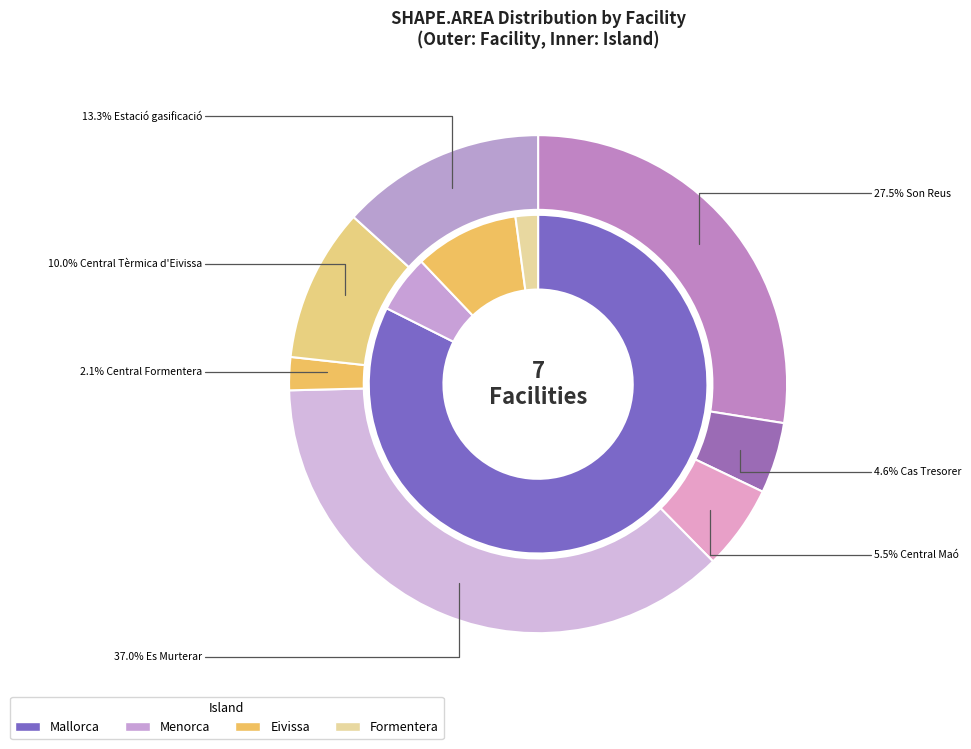

Is it true that Central Maó is 1% of the pie?

False